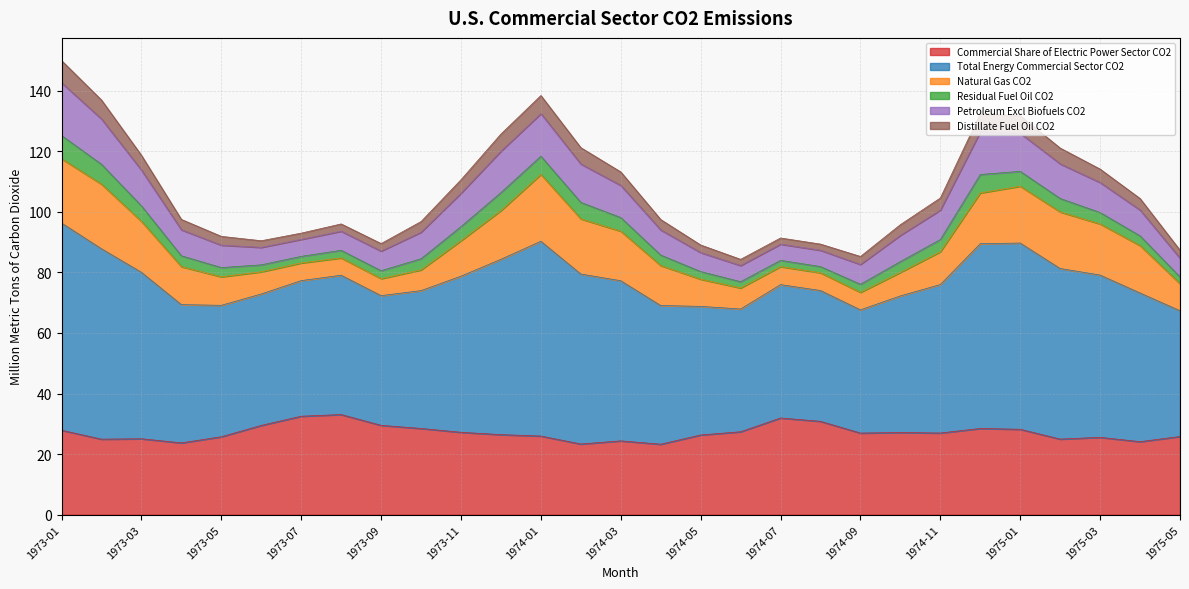

Rank the series at 1973-09 from lowest to highest value.

Distillate Fuel Oil CO2, Residual Fuel Oil CO2, Natural Gas CO2, Petroleum Excl Biofuels CO2, Commercial Share of Electric Power Sector CO2, Total Energy Commercial Sector CO2